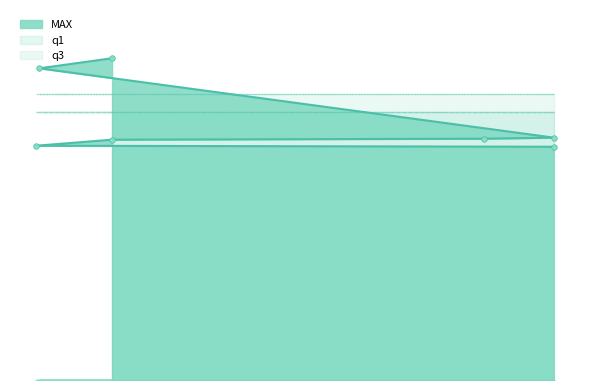

What is the label of the 2nd point from the right?

2015-09-28